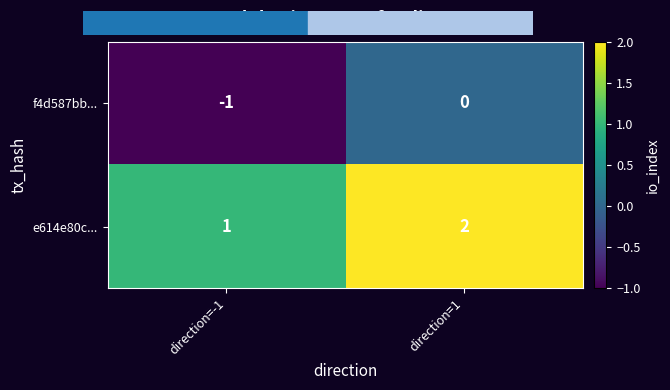

Rank the series by their average value, from highest to lowest.

e614e80c..., f4d587bb...